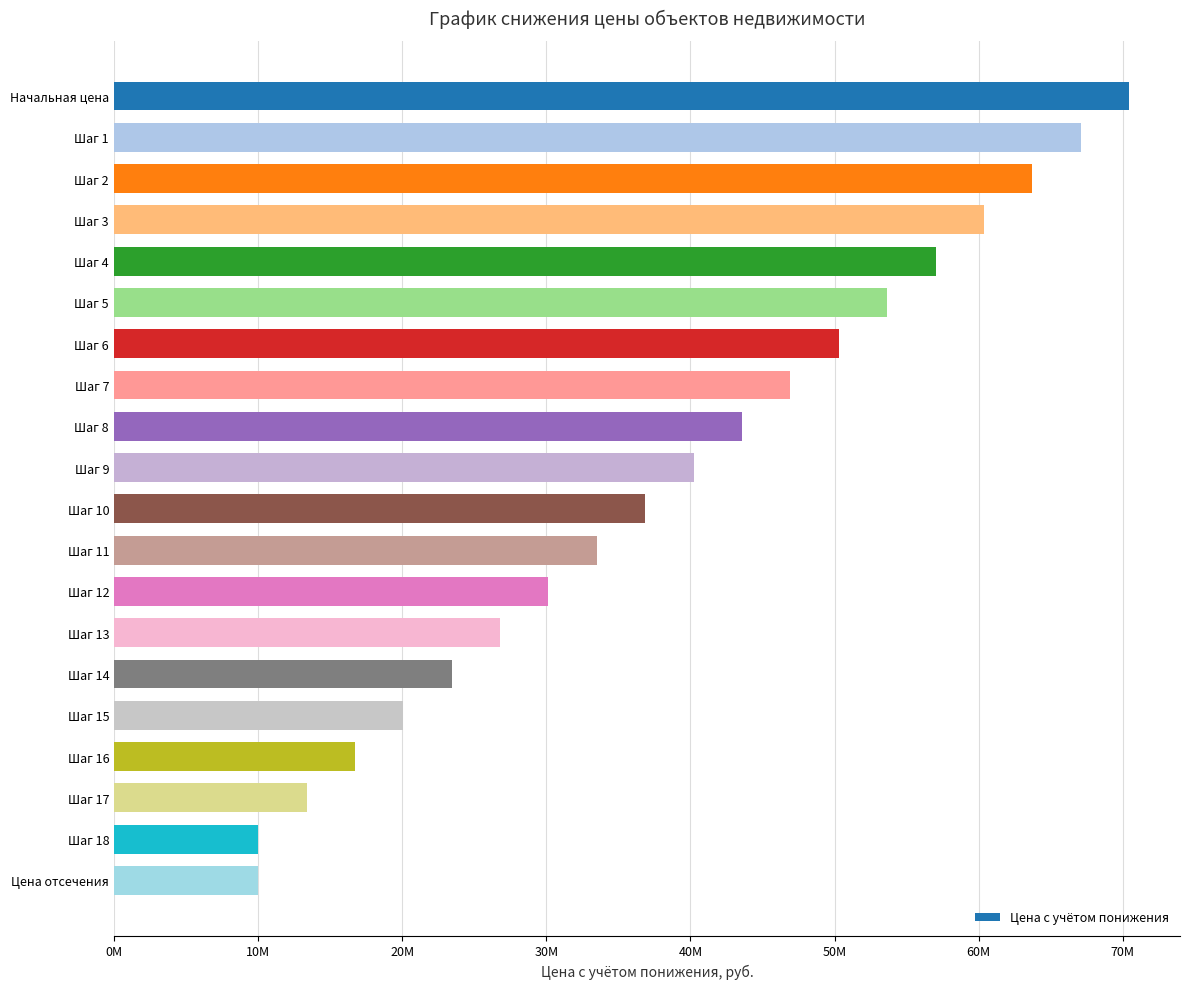

Does the chart contain any negative values?

No